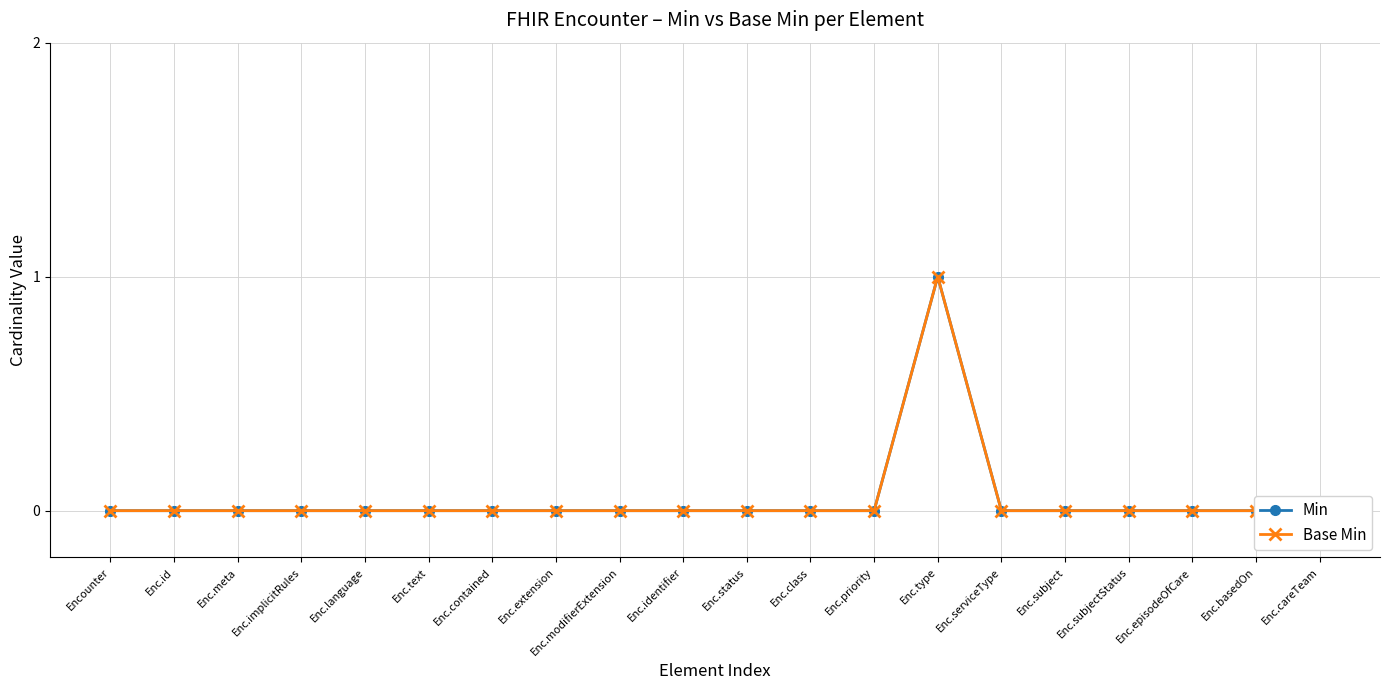

True or false: Min has a value of 0 at Enc.id.

True